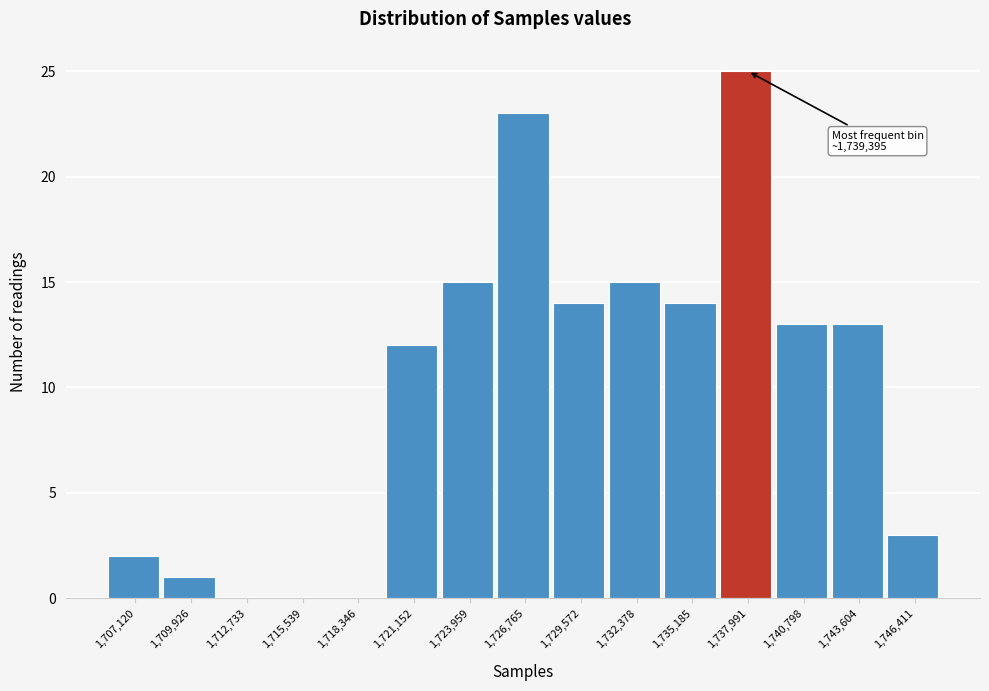

Reading left to right, list all the values displayed in this chart.

1,707,120=2	1,709,926=1	1,712,733=0	1,715,539=0	1,718,346=0	1,721,152=12	1,723,959=15	1,726,765=23	1,729,572=14	1,732,378=15	1,735,185=14	1,737,991=25	1,740,798=13	1,743,604=13	1,746,411=3